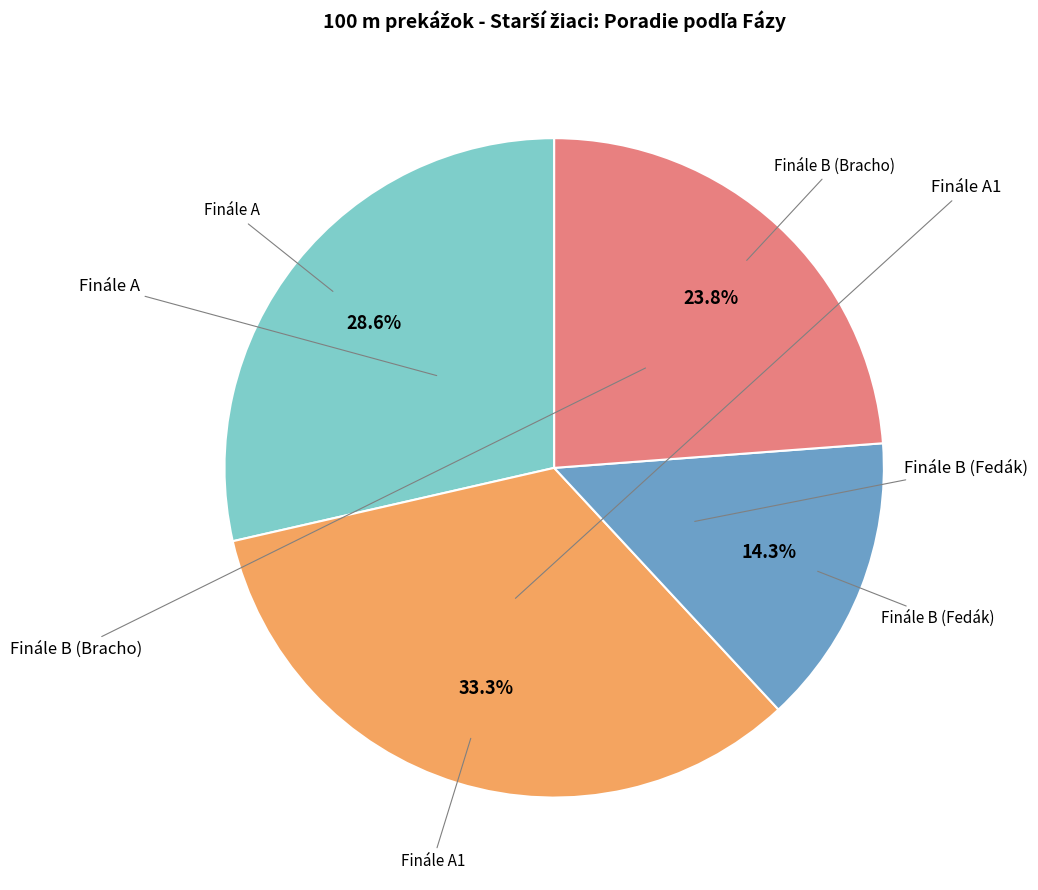

Is there a majority slice in this chart?

No